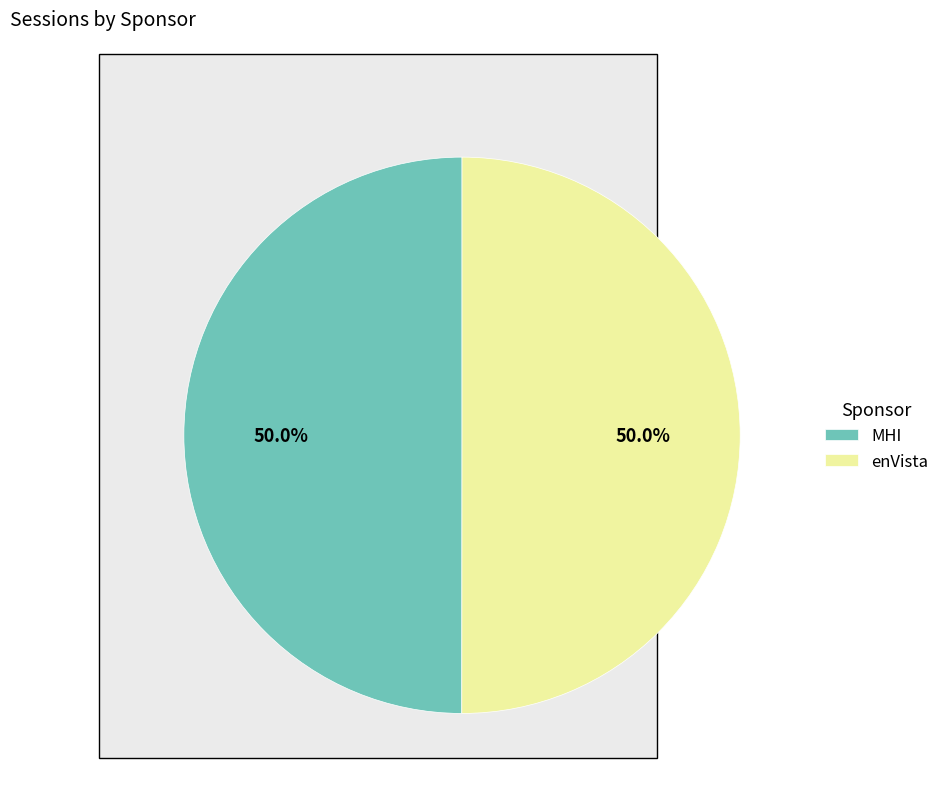

Count the number of slices in the pie.

2